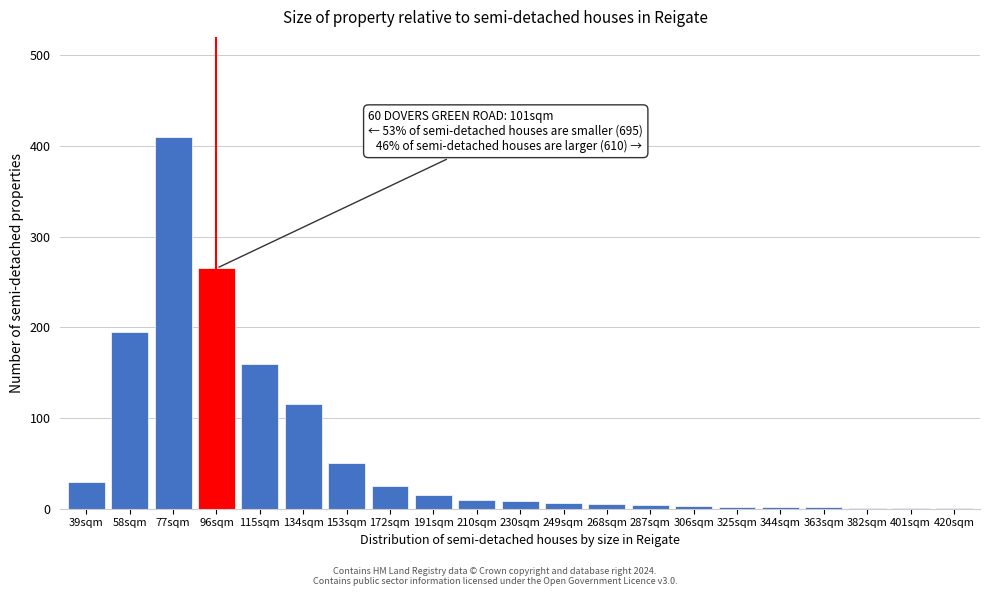

At which label is the value closest to 205?

58sqm